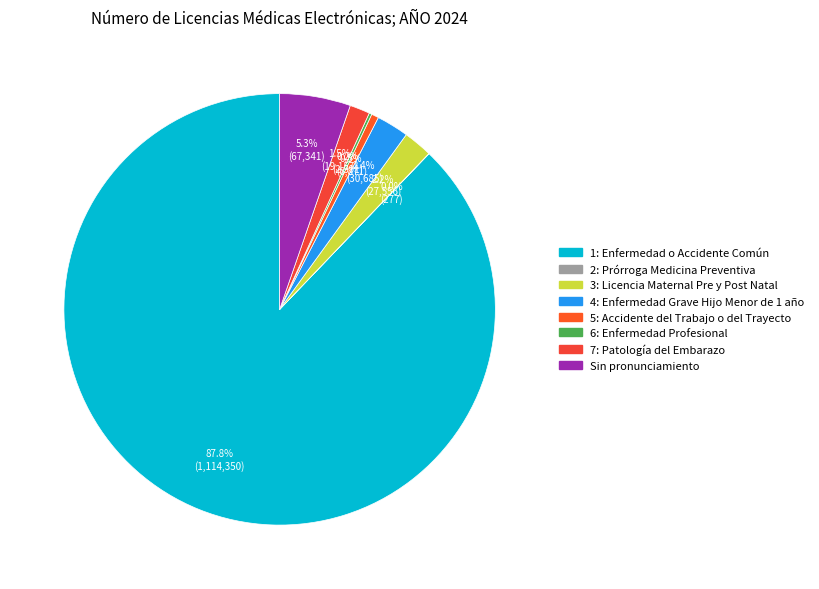

What is the change in value from 4: Enfermedad Grave Hijo Menor de 1 año to 6: Enfermedad Profesional?

-28094